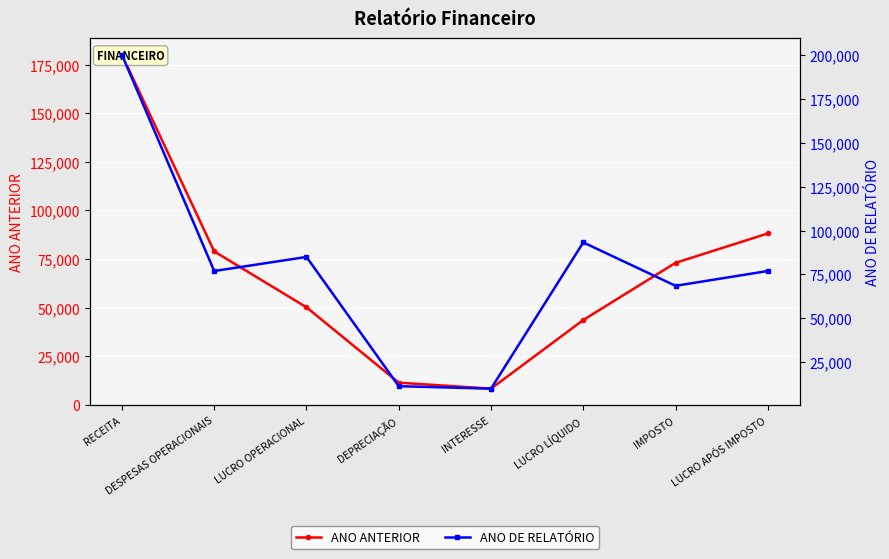

What is the value of the ANO ANTERIOR point at the 1st from the left?

180000